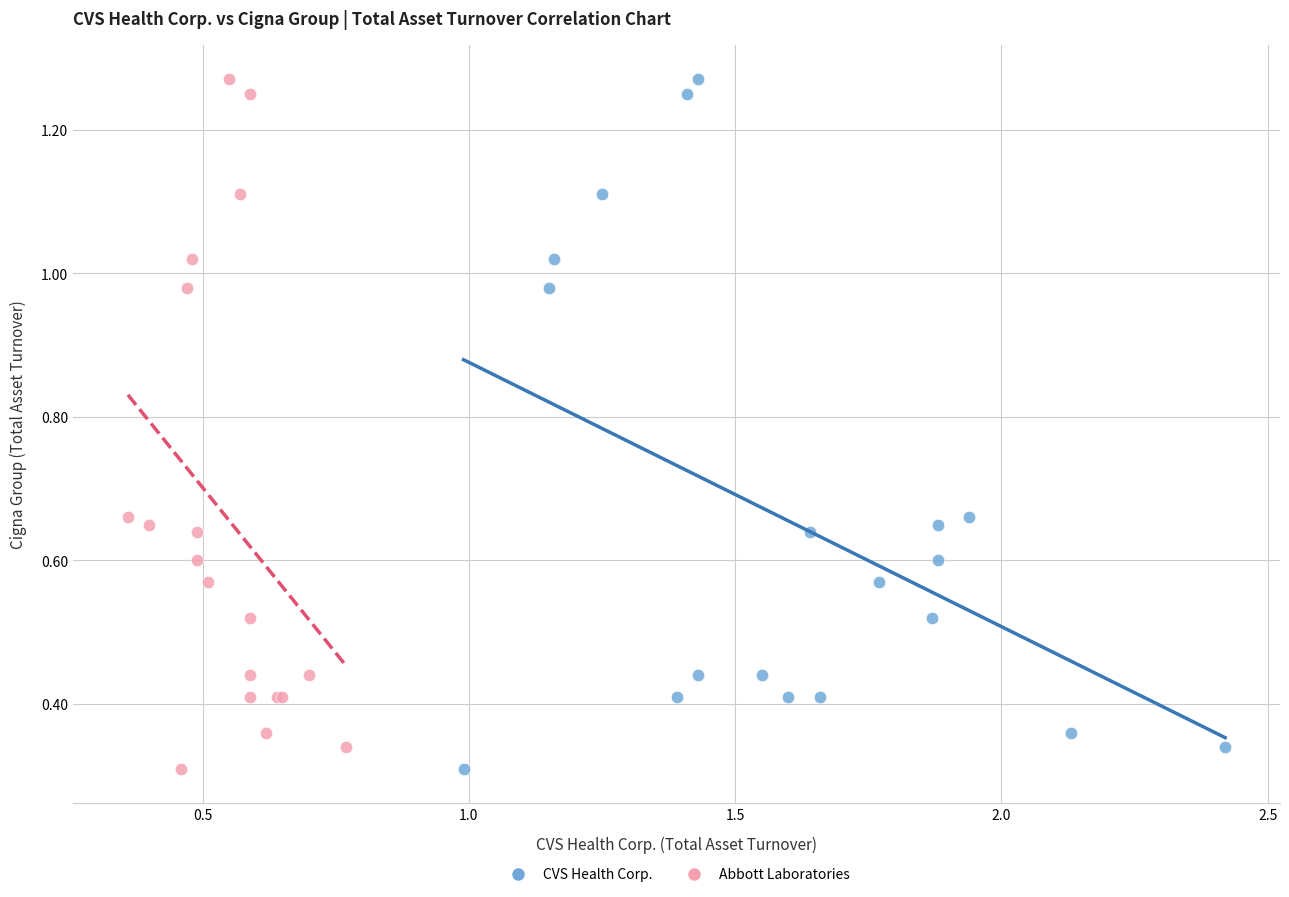

What are all the series names shown in the legend?

CVS Health Corp., Abbott Laboratories